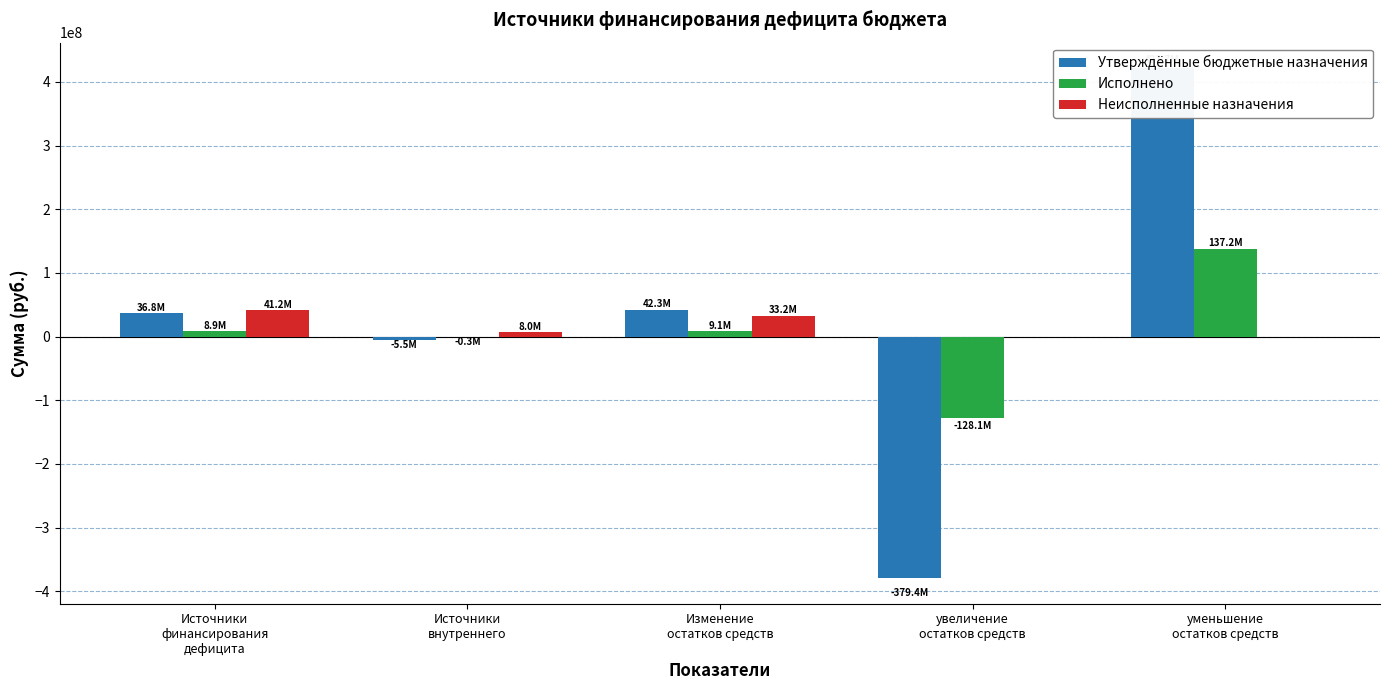

What is the smallest value displayed?

-379425407.0